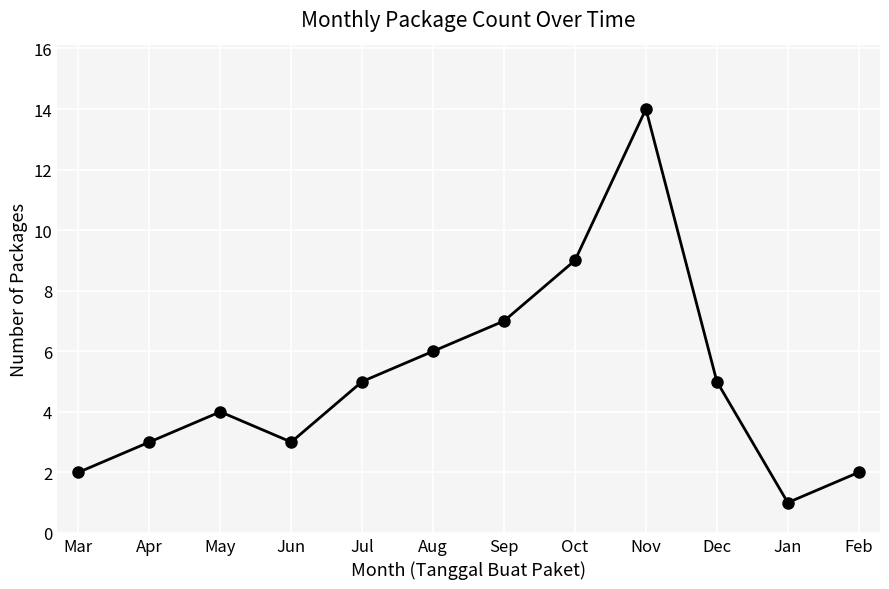

Reading right to left, list all the values displayed in this chart.

Feb=2	Jan=1	Dec=5	Nov=14	Oct=9	Sep=7	Aug=6	Jul=5	Jun=3	May=4	Apr=3	Mar=2